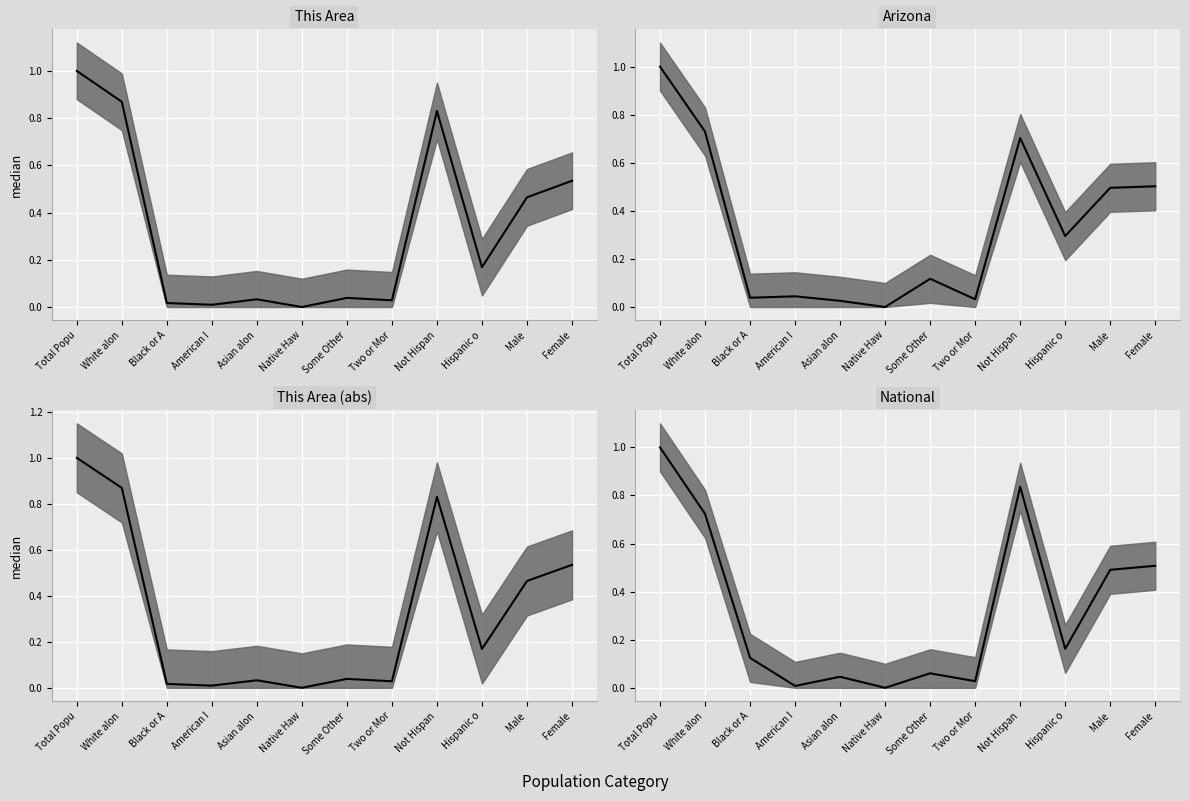

What is the sum of all values?

4.0